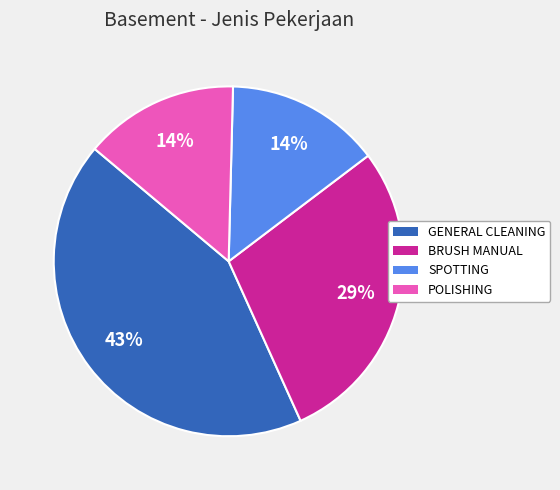

What is the largest slice in the pie chart?

GENERAL CLEANING